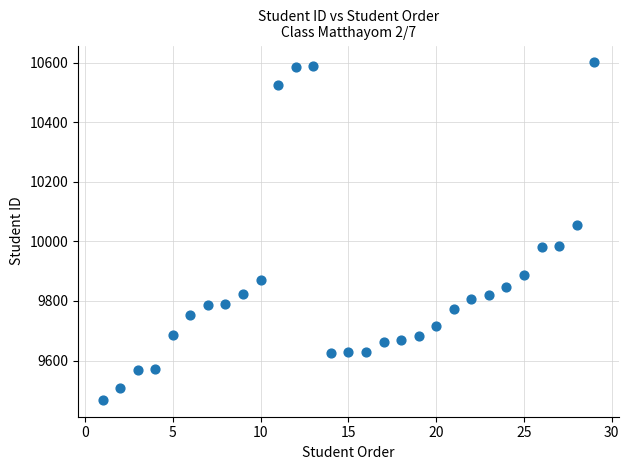

What is the range of Y values (max minus min)?

1133